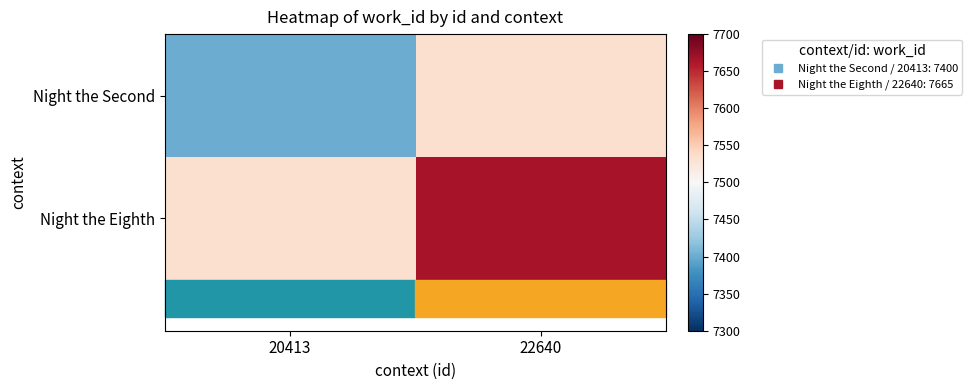

Reading left to right, what are all the values shown in this chart?

Night the Second: 20413=7400.0	22640=7532.5
Night the Eighth: 20413=7532.5	22640=7665.0